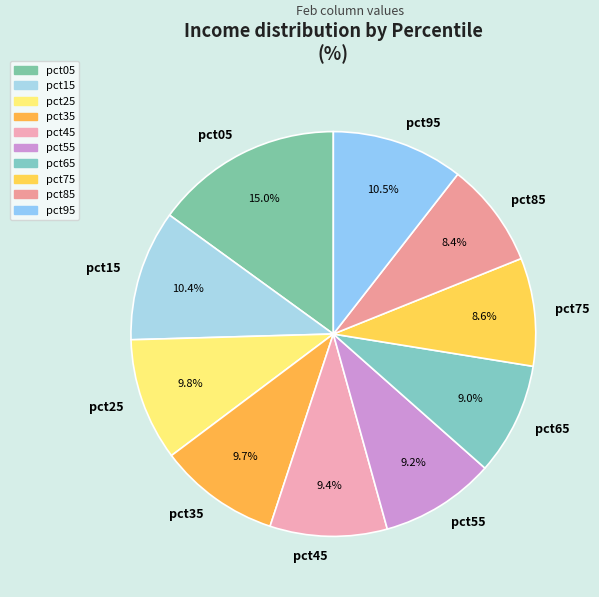

Count the number of slices in the pie.

10